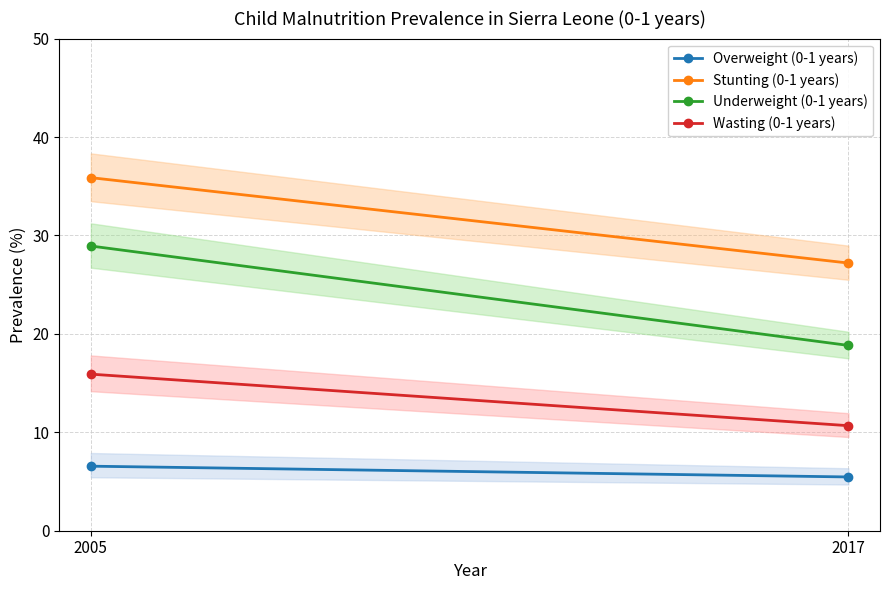

Rank the categories by Overweight (0-1 years) value from lowest to highest.

2017, 2005